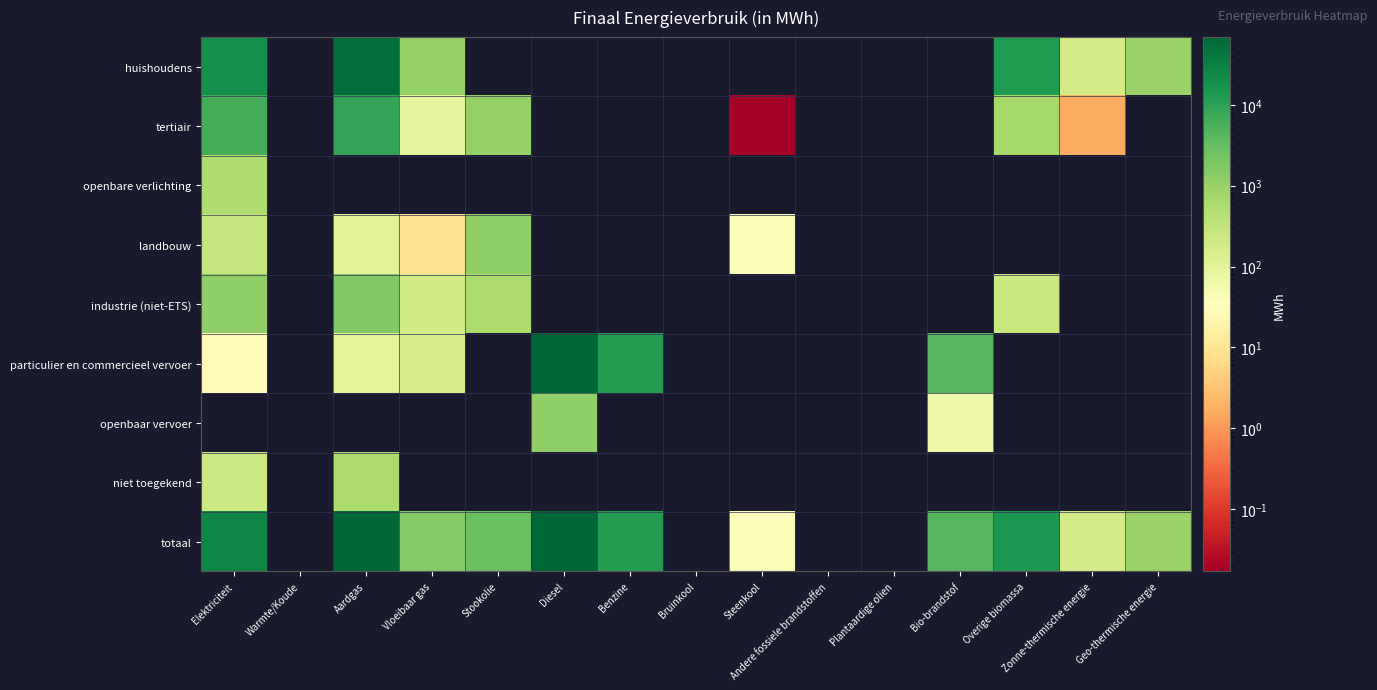

Which series has the largest total across all categories?

totaal